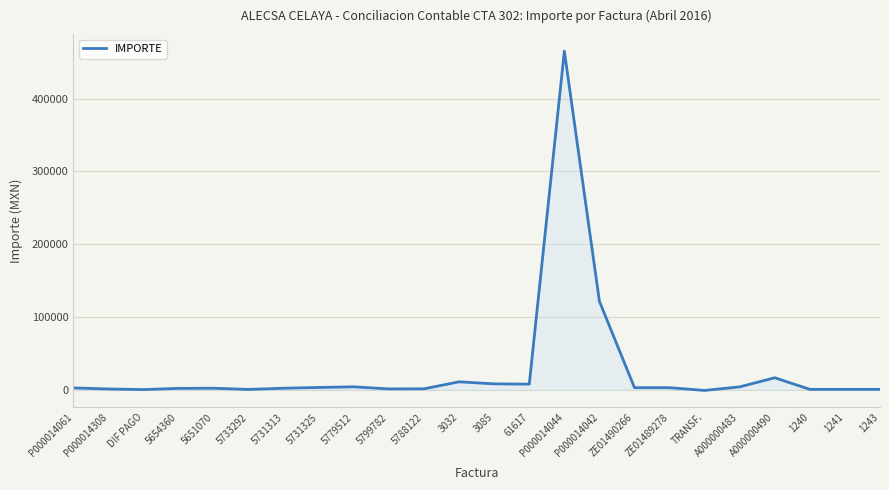

At which label is the value closest to 232031?

P000014042